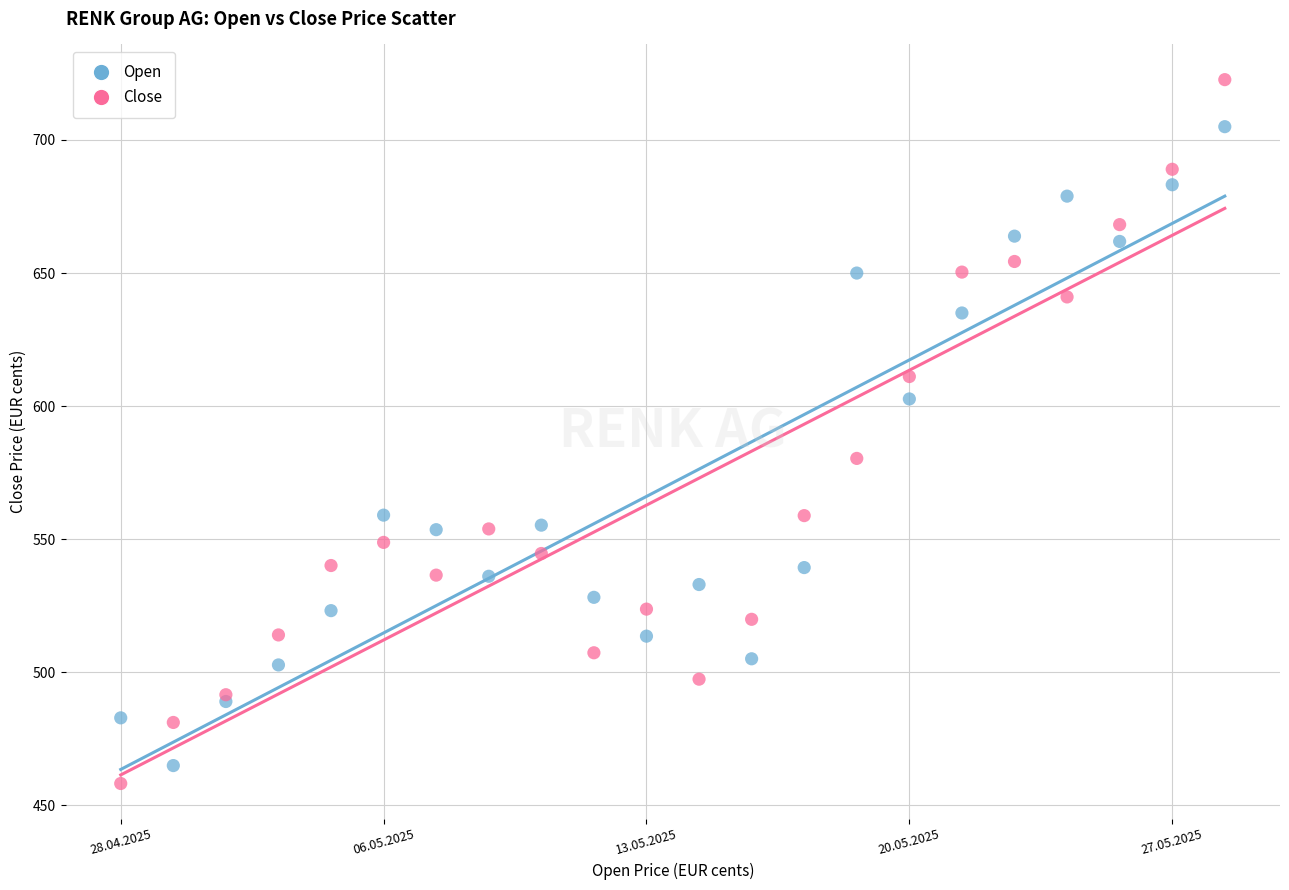

What are all the series names shown in the legend?

Open, Close